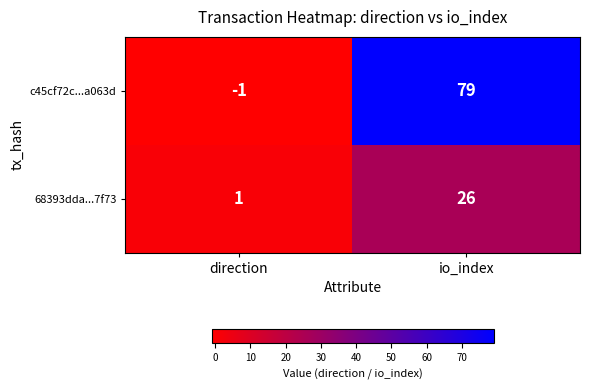

Which series has the largest range (max minus min)?

c45cf72c...a063d